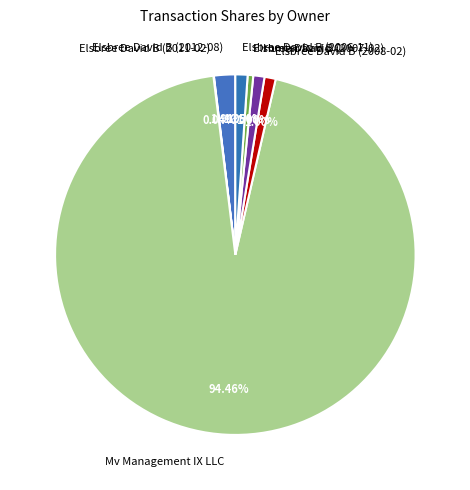

Which category accounts for the majority?

Mv Management IX LLC